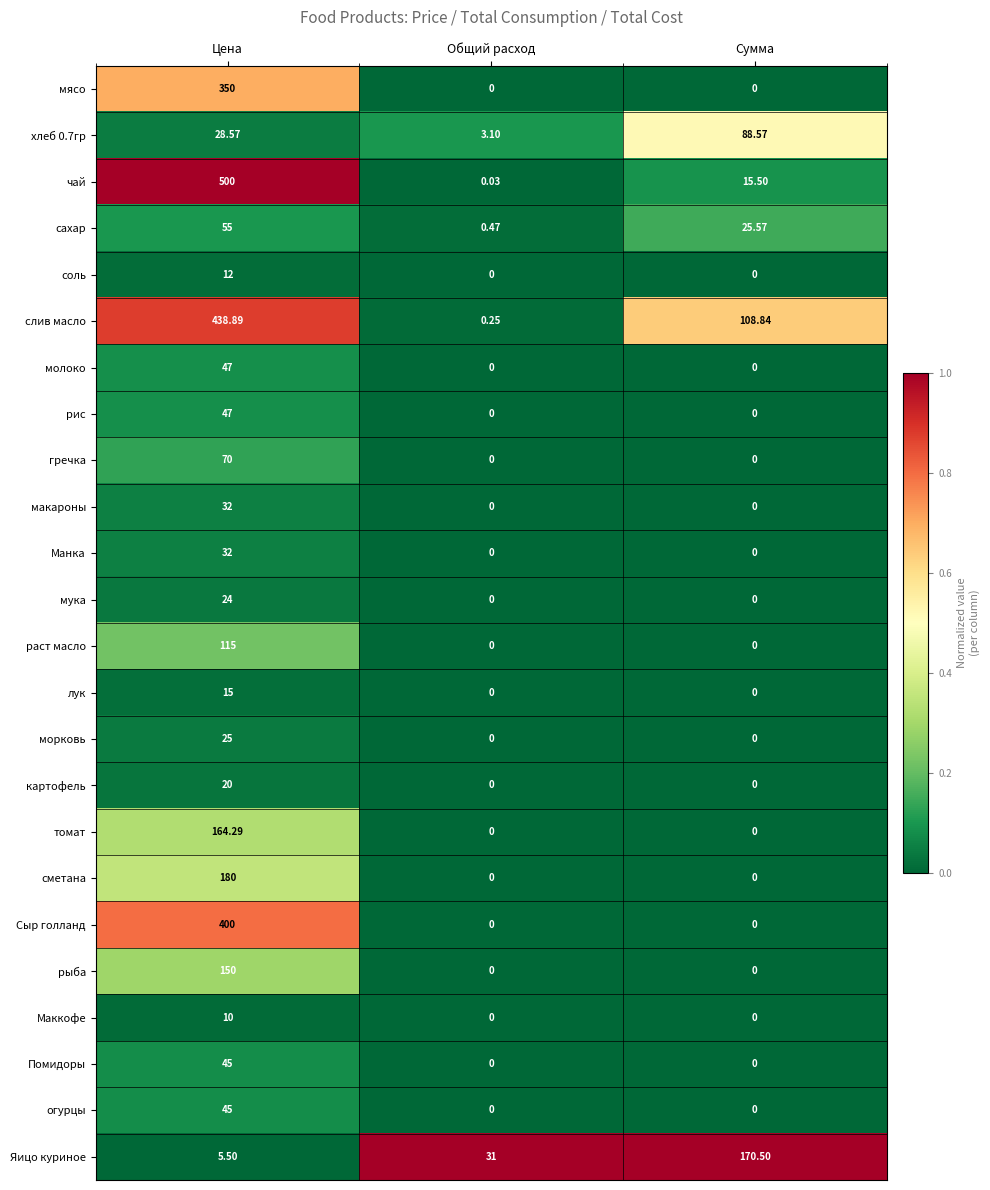

At which category does the chart reach its peak across all series?

Цена